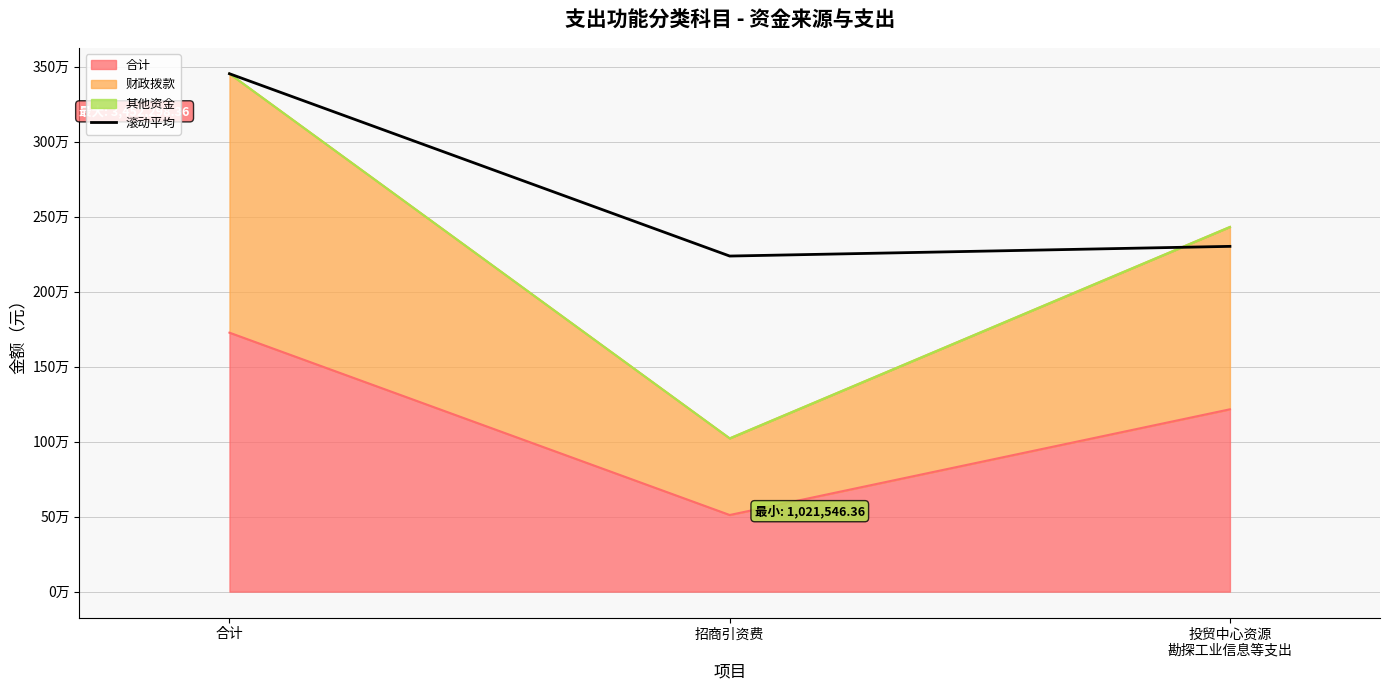

How many values exceed 2301532?

2